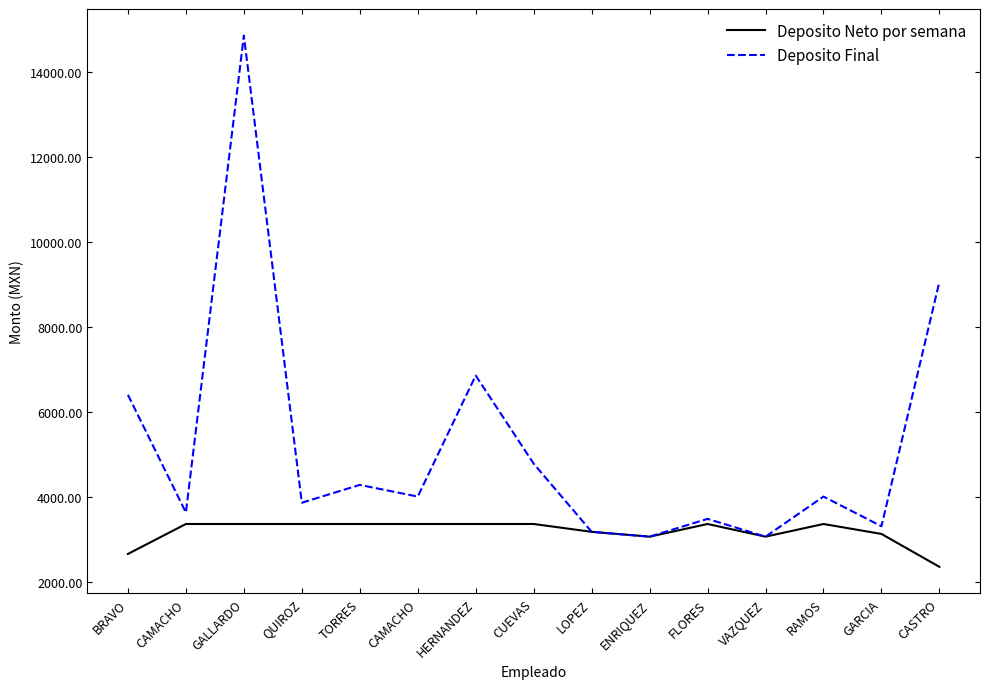

At which category does Deposito Neto por semana reach its first local valley?

TORRES